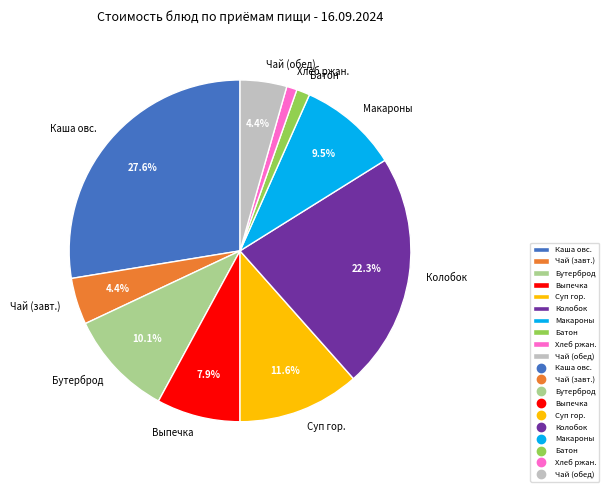

How many slices are in this pie chart?

10